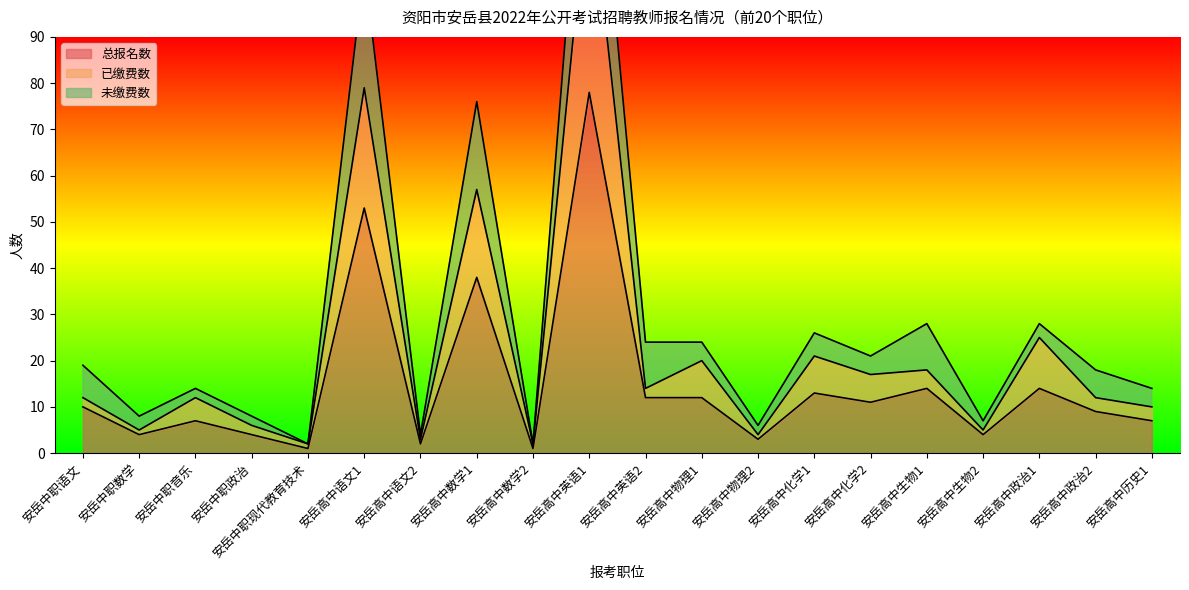

What is the value of the 总报名数 point at the 20th from the left?

7